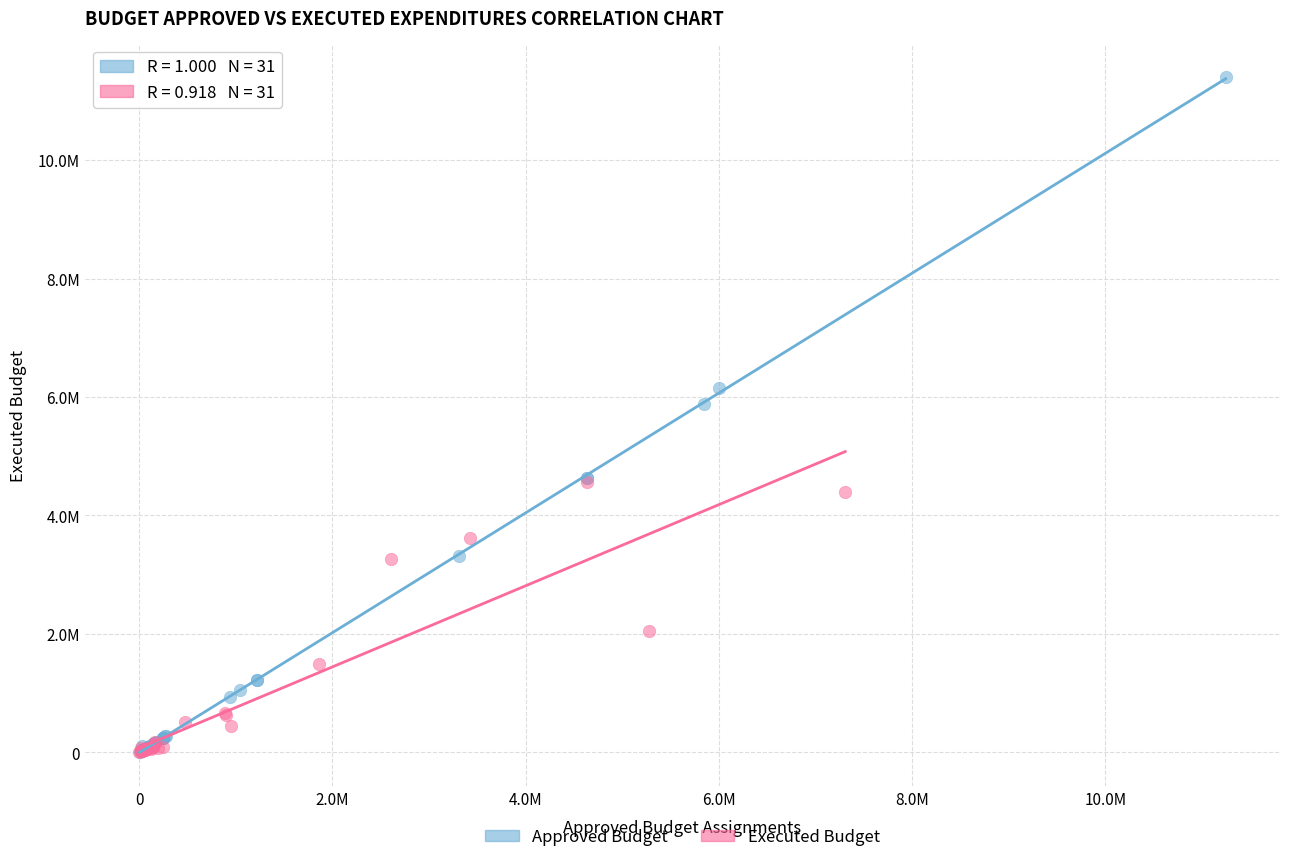

What are all the series names shown in the legend?

Approved Budget, Executed Budget